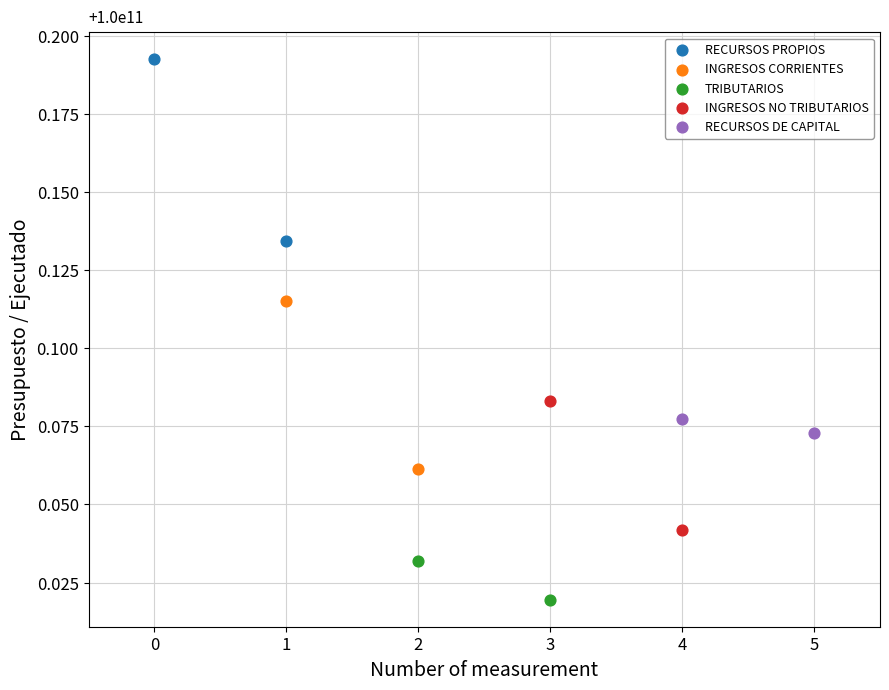

Which series has the largest Y range (max minus min)?

RECURSOS PROPIOS